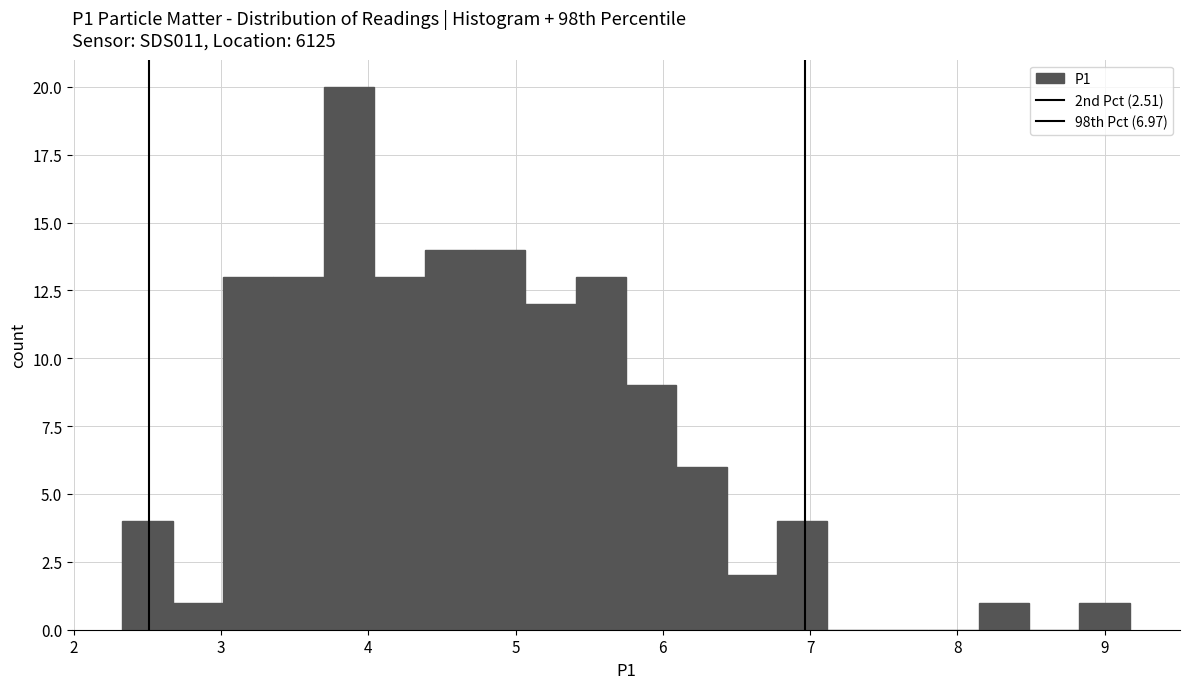

Read against the x-axis, roughly where is the centre of the tallest bar?

3.9